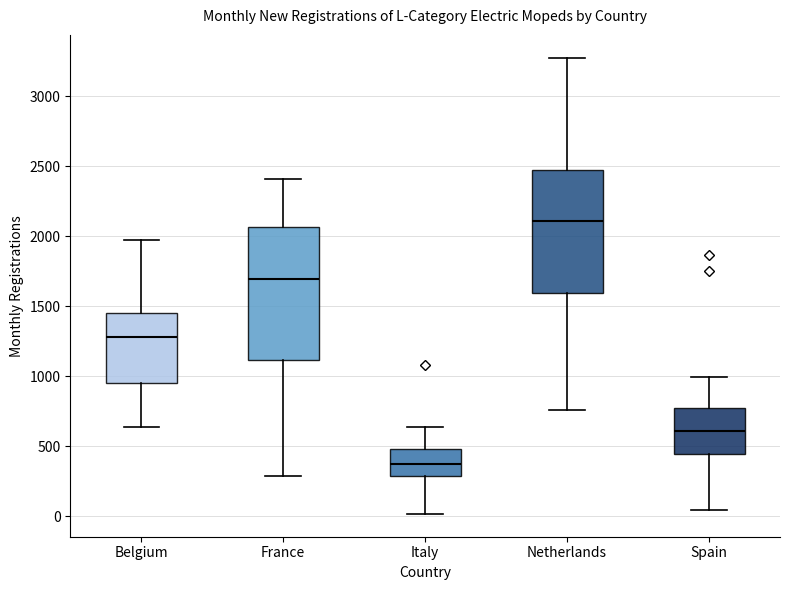

Reading left to right, read every box against the y-axis: the position of its median line, the range the box covers, and the ends of its whiskers. The values are not printed on the chart, so give them approximately, as read against the axis.

Belgium: median 1300, box 950 to 1450, whiskers 650 to 1950
France: median 1700, box 1100 to 2050, whiskers 300 to 2400
Italy: median 350, box 300 to 500, whiskers 0 to 650
Netherlands: median 2100, box 1600 to 2500, whiskers 750 to 3300
Spain: median 600, box 450 to 800, whiskers 50 to 1000